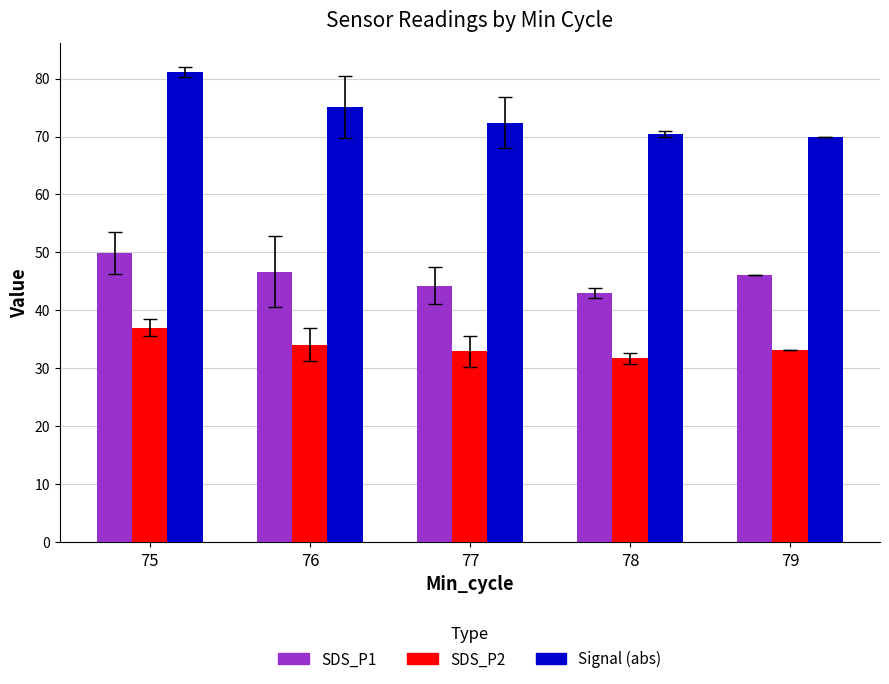

Does the chart contain stacked bars?

No